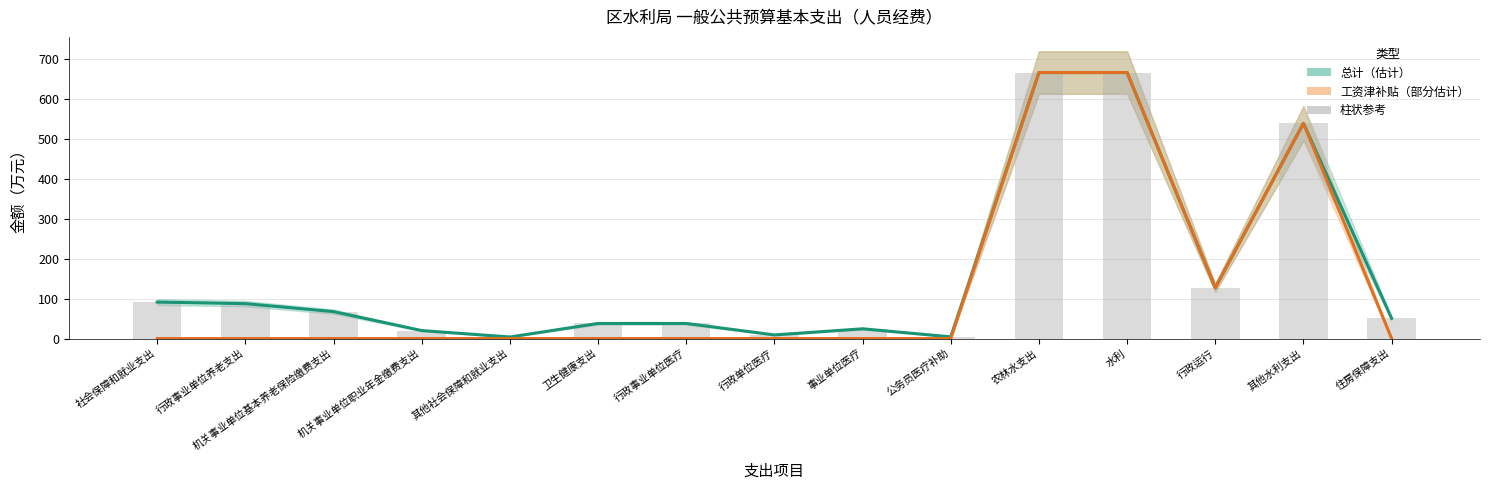

Which series changed the most between 农林水支出 and 水利?

总计（估计）